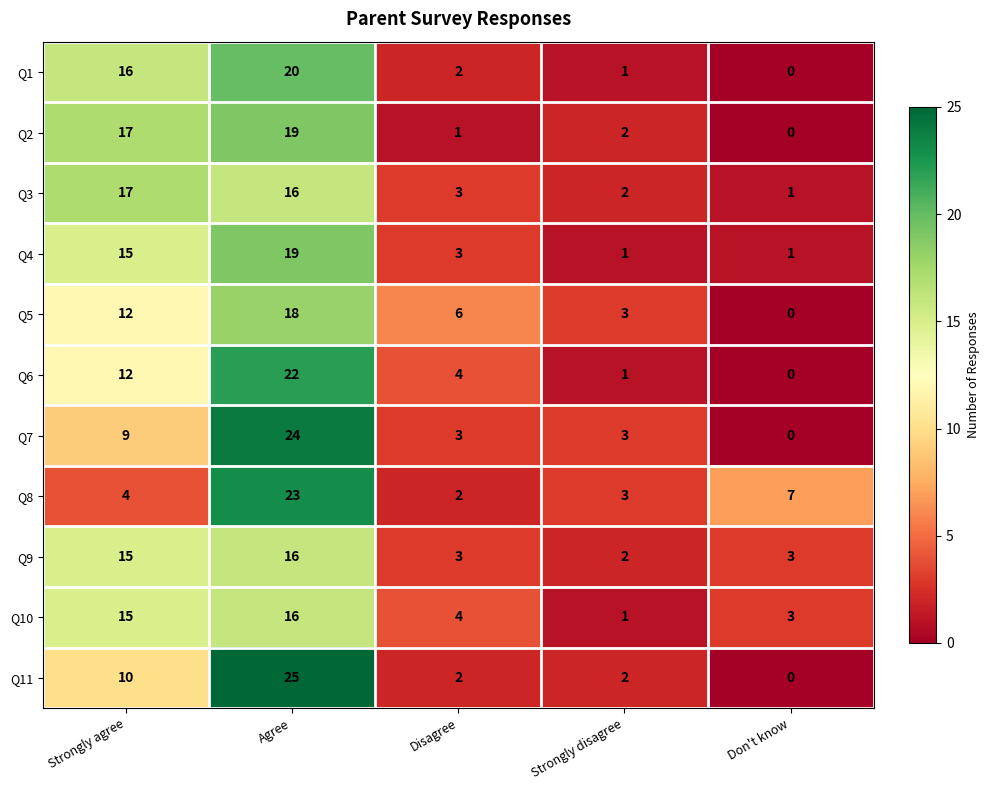

Which series has the largest range (max minus min)?

Q11